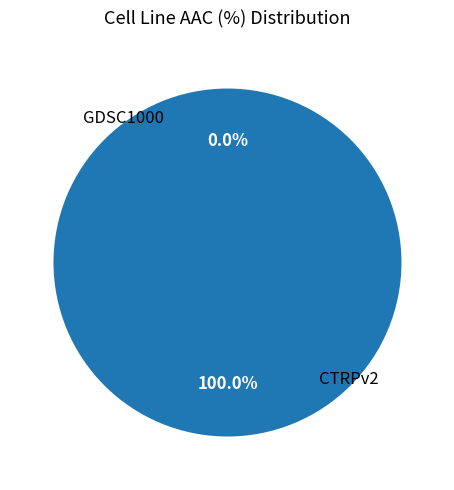

The GDSC1000 slice represents 0% of the pie. True or false?

True